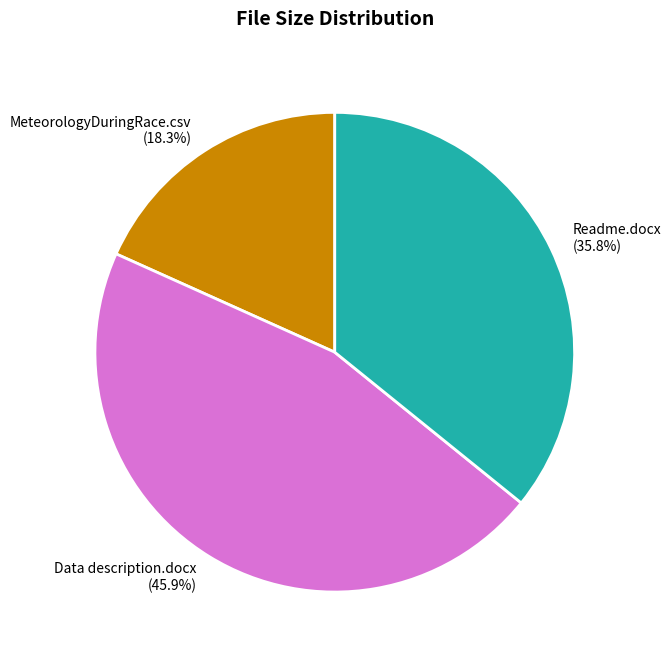

Is it true that Readme.docx is 36% of the pie?

True